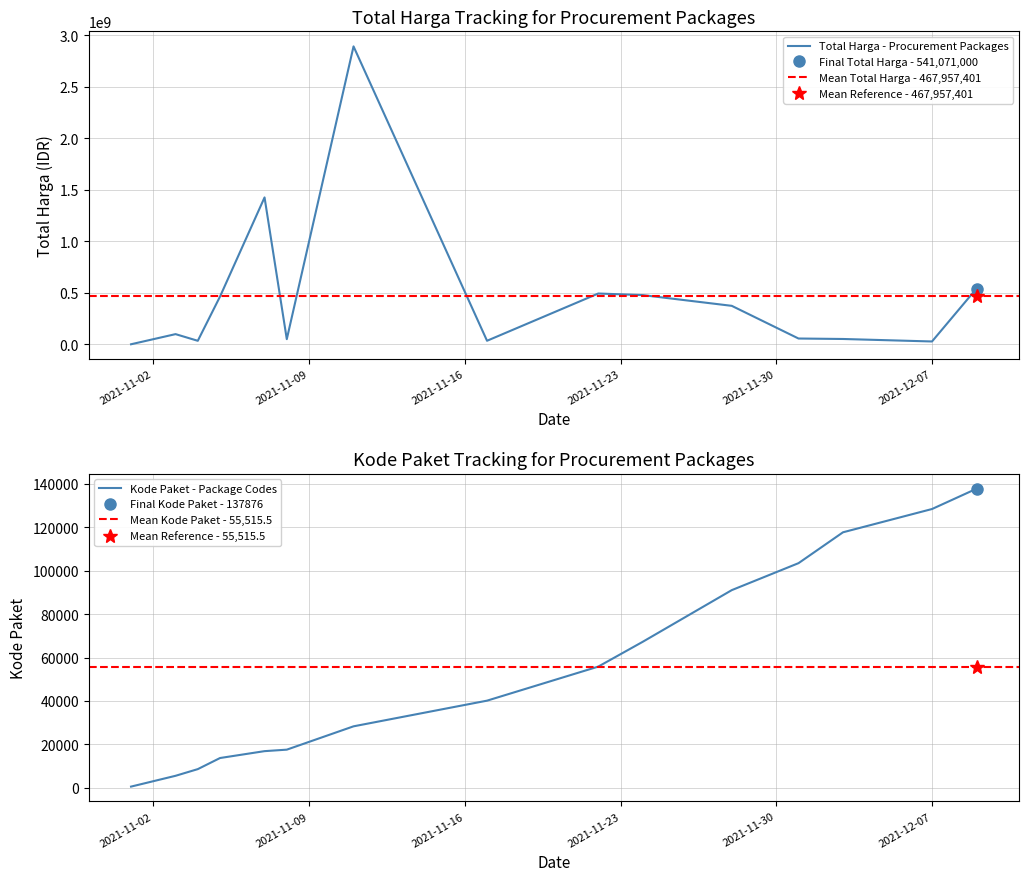

How many lines are shown in the chart?

2